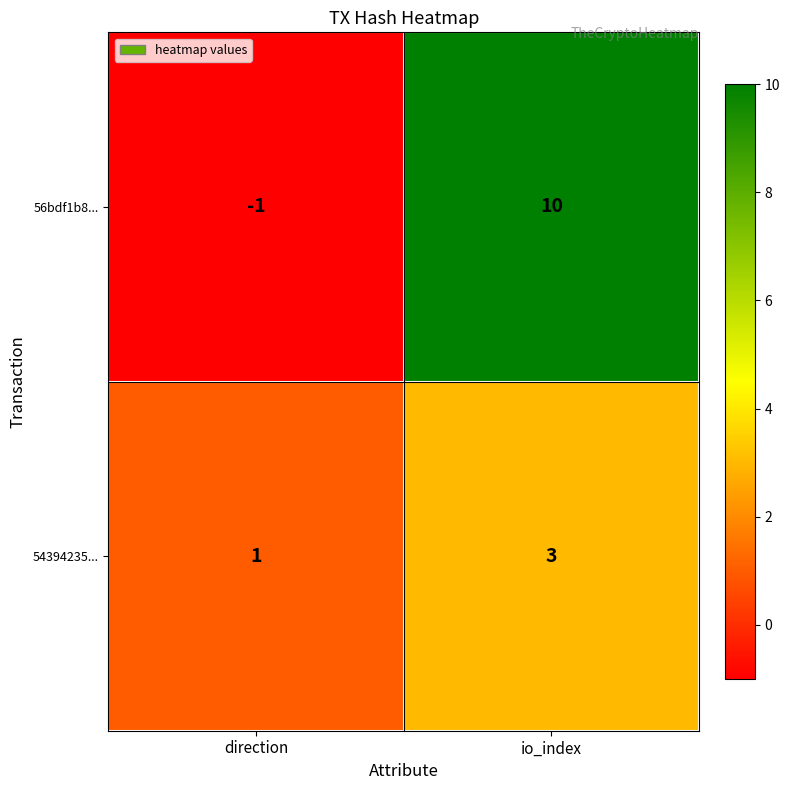

What is the difference between the maximum and minimum values in the 56bdf1b8... series?

11